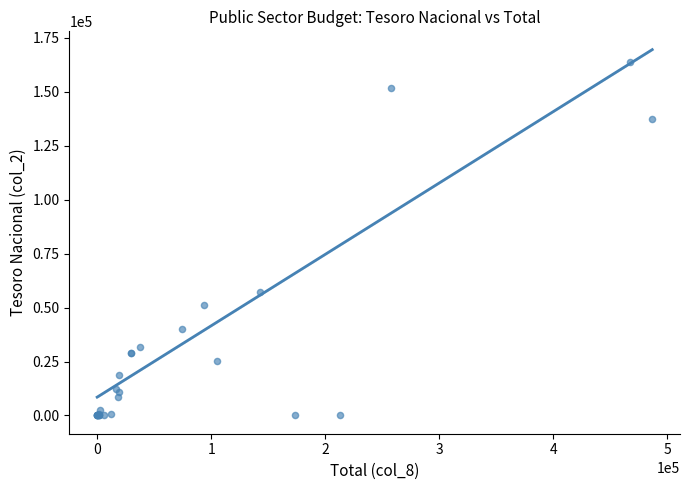

What Y value in the scatter plot is closest to 81845?

57107.5